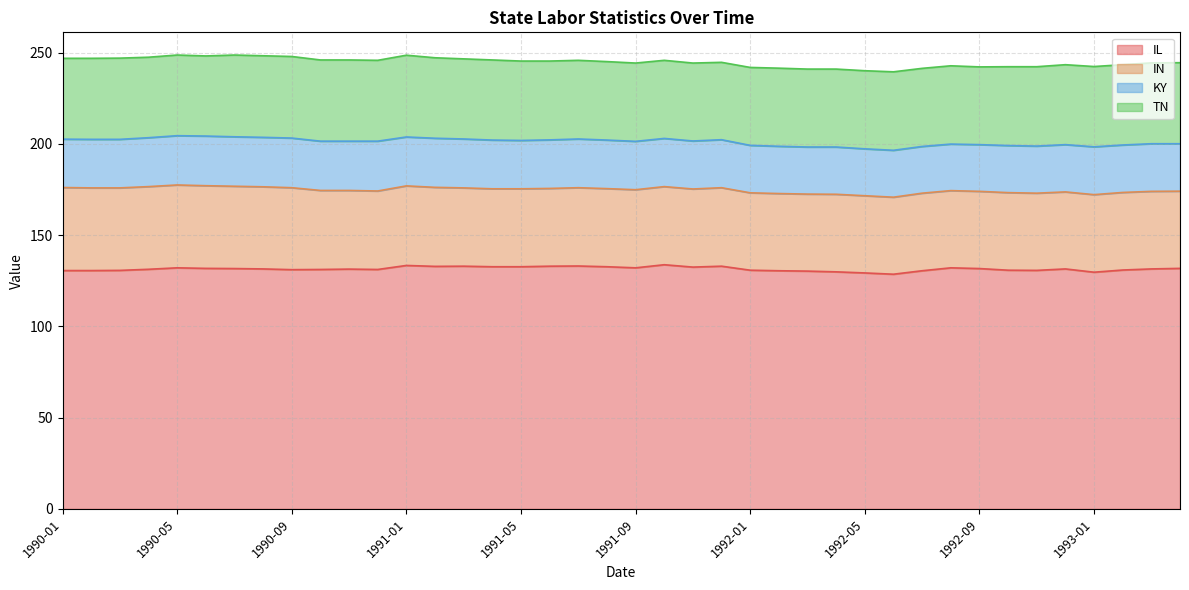

List the labels in order of TN value, largest first.

1990-07, 1991-01, 1990-08, 1990-09, 1990-03, 1990-10, 1990-11, 1990-02, 1993-04, 1990-01, 1990-12, 1993-03, 1990-05, 1990-04, 1991-02, 1993-01, 1993-02, 1990-06, 1991-03, 1991-04, 1992-12, 1991-05, 1992-11, 1991-06, 1992-10, 1991-07, 1991-08, 1992-06, 1991-09, 1992-08, 1991-10, 1992-02, 1992-05, 1992-07, 1991-11, 1992-01, 1992-03, 1992-04, 1992-09, 1991-12